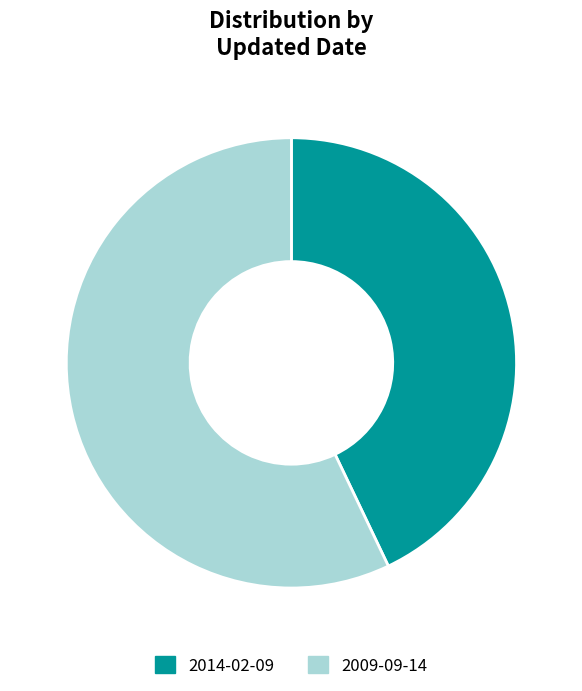

Is there a majority slice in this chart?

Yes